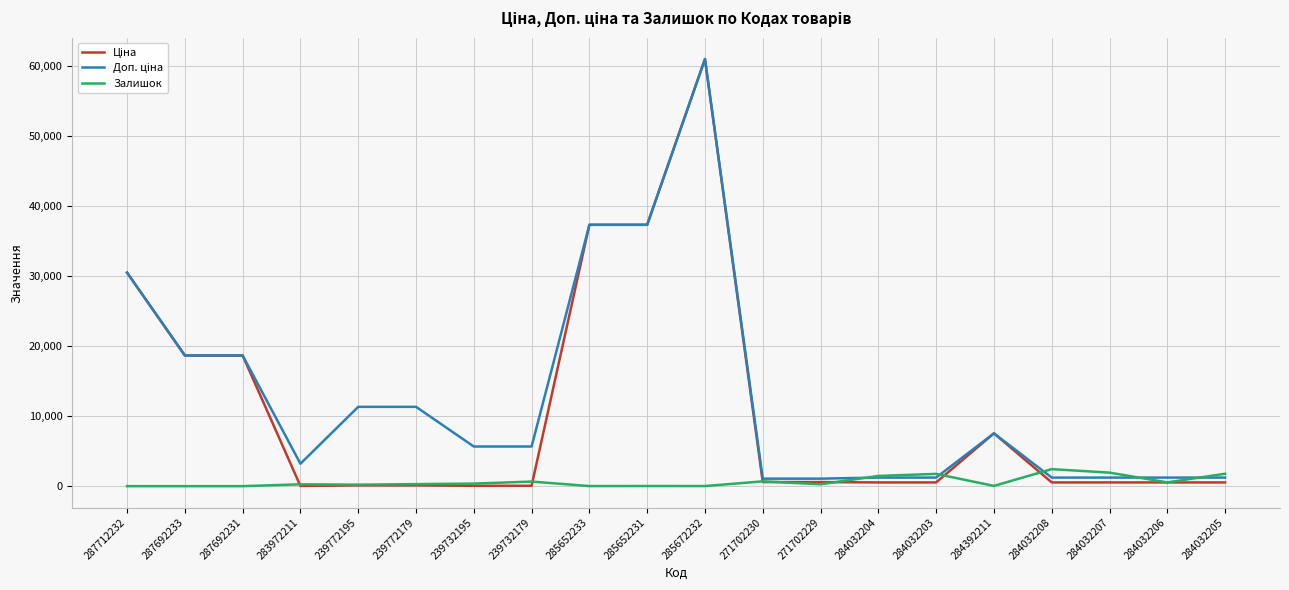

How many categories are shown in the chart?

20